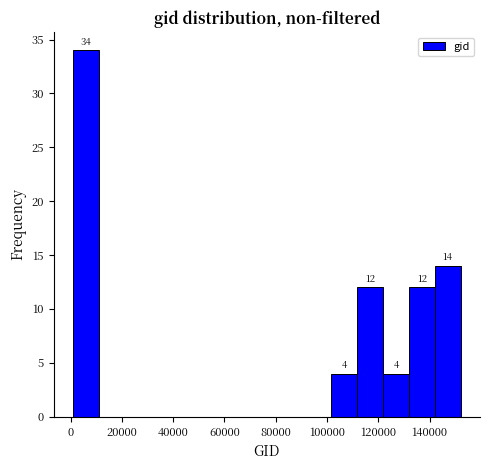

Over which range of the x-axis is the bar tallest?

0 to 12000